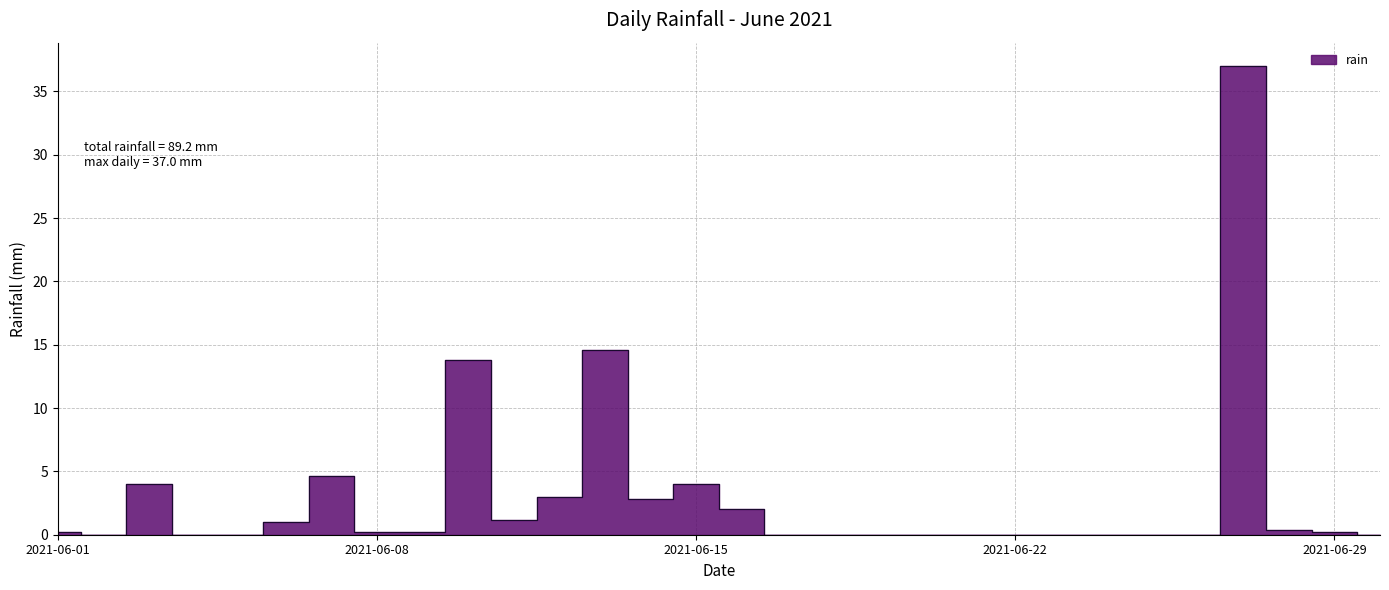

Does the chart display data point markers on the line(s)?

No